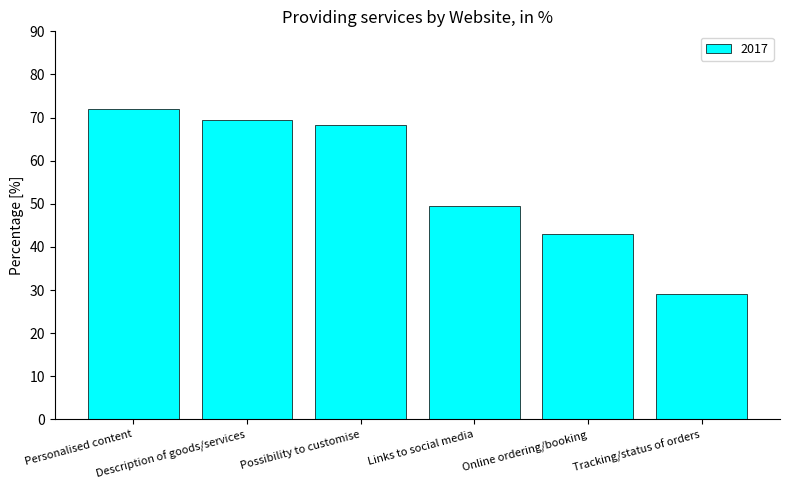

What value does the data have at Tracking/status of orders?

29.1